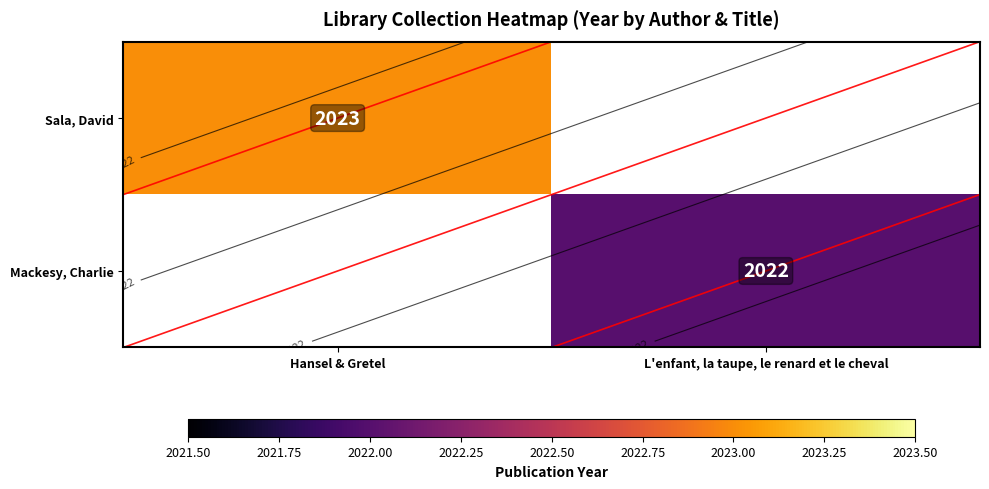

List the labels in order of Mackesy, Charlie value, smallest first.

Hansel & Gretel, L'enfant, la taupe, le renard et le cheval